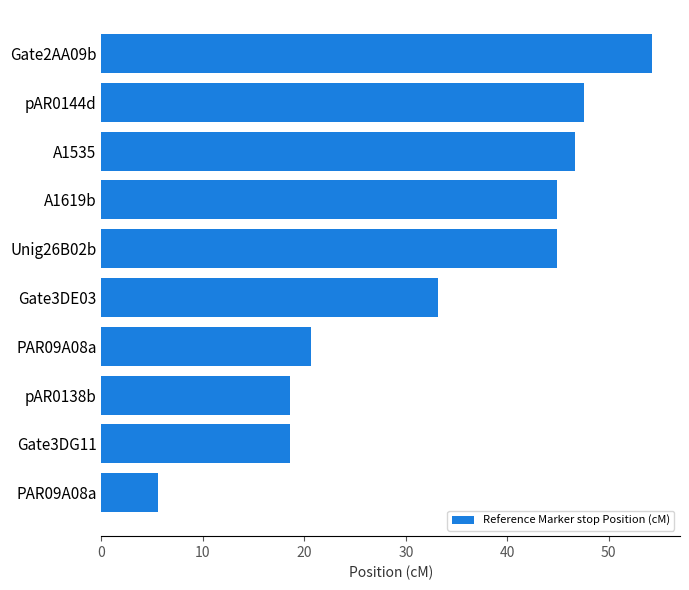

How many values exceed 44?

5